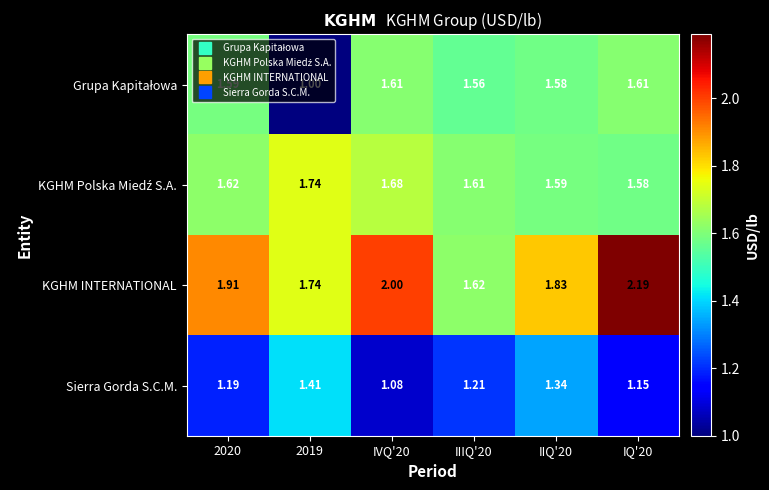

Which series has the largest total across all categories?

KGHM INTERNATIONAL